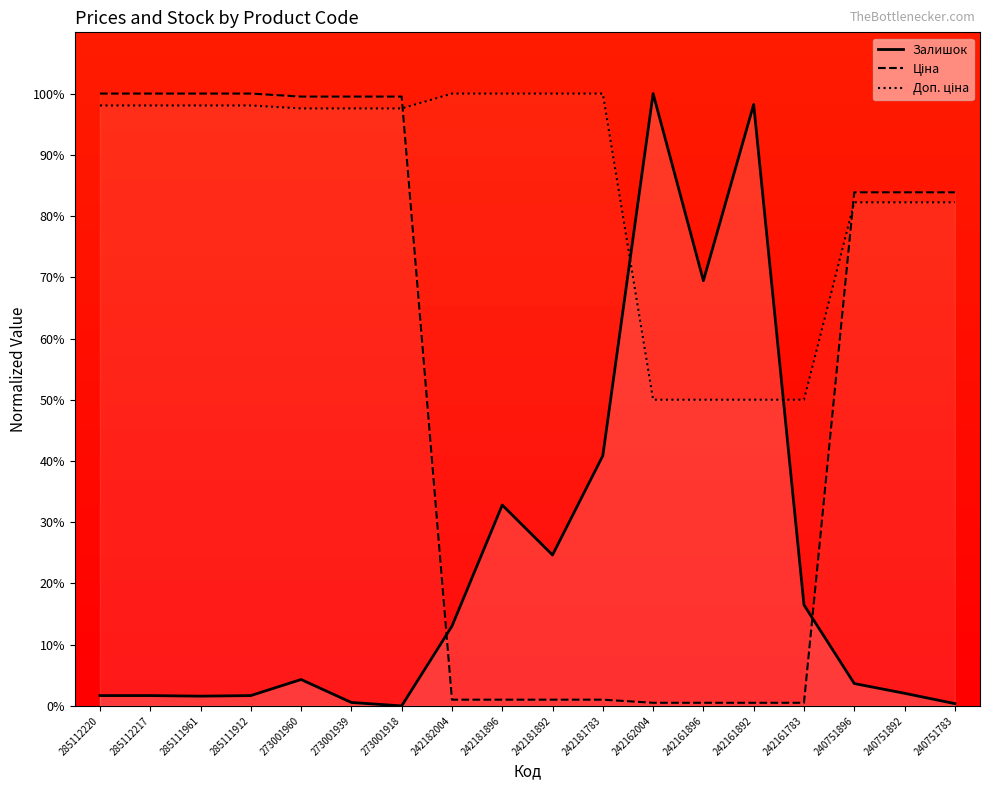

Which series has the widest spread of values?

Залишок